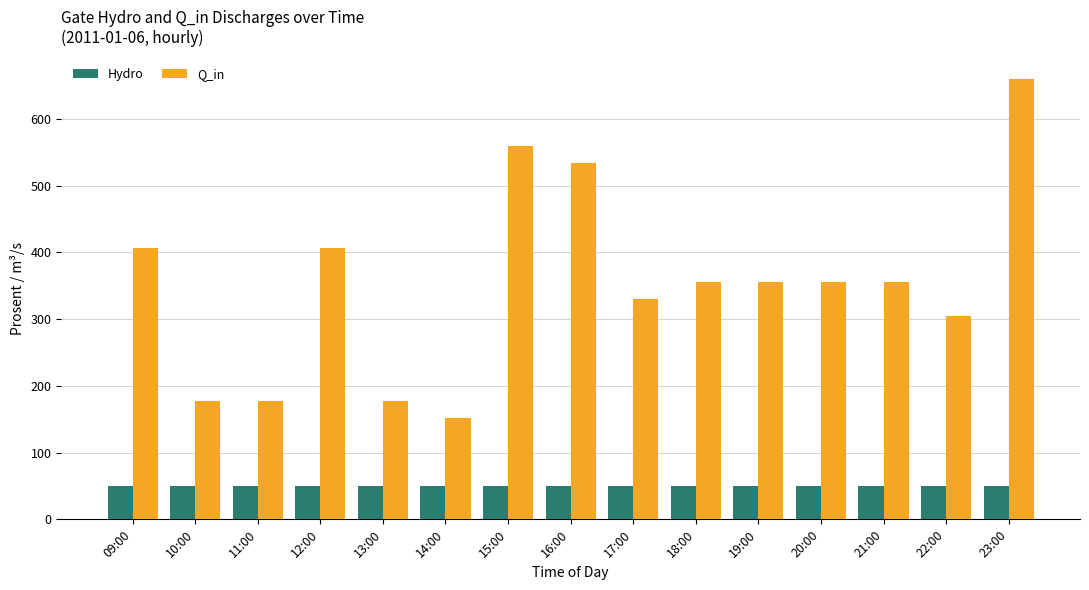

Reading left to right, extract all data points from this chart.

Hydro: 09:00=50	10:00=50	11:00=50	12:00=50	13:00=50	14:00=50	15:00=50	16:00=50	17:00=50	18:00=50	19:00=50	20:00=50	21:00=50	22:00=50	23:00=50
Q_in: 09:00=406	10:00=177	11:00=177	12:00=406	13:00=177	14:00=152	15:00=559	16:00=534	17:00=330	18:00=355	19:00=355	20:00=355	21:00=355	22:00=305	23:00=660